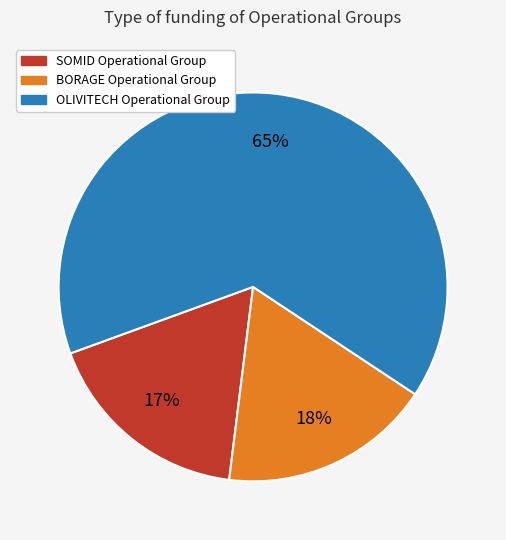

How many segments does this pie chart have?

3